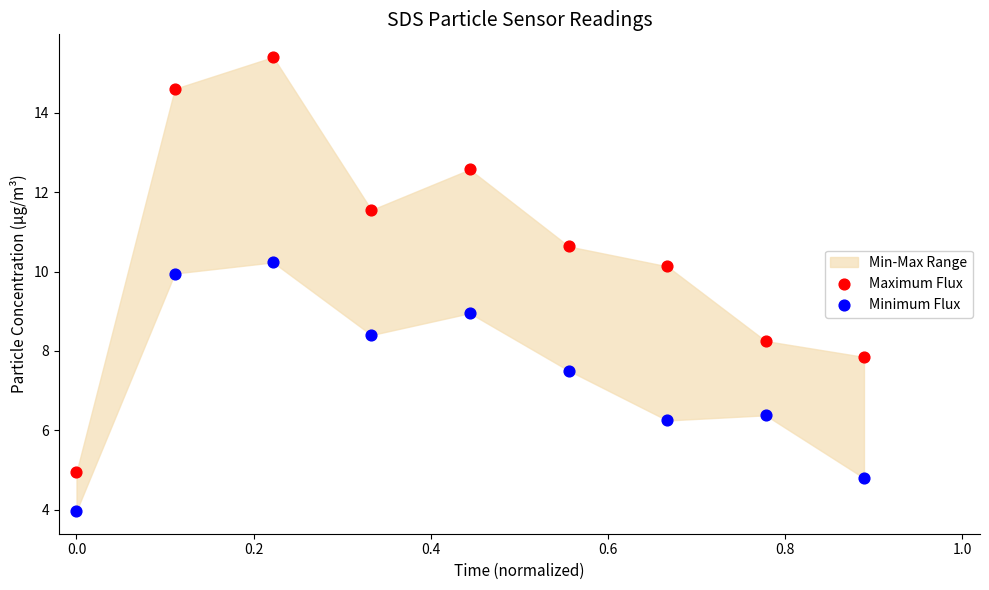

Which series contains the highest Y value?

Maximum Flux